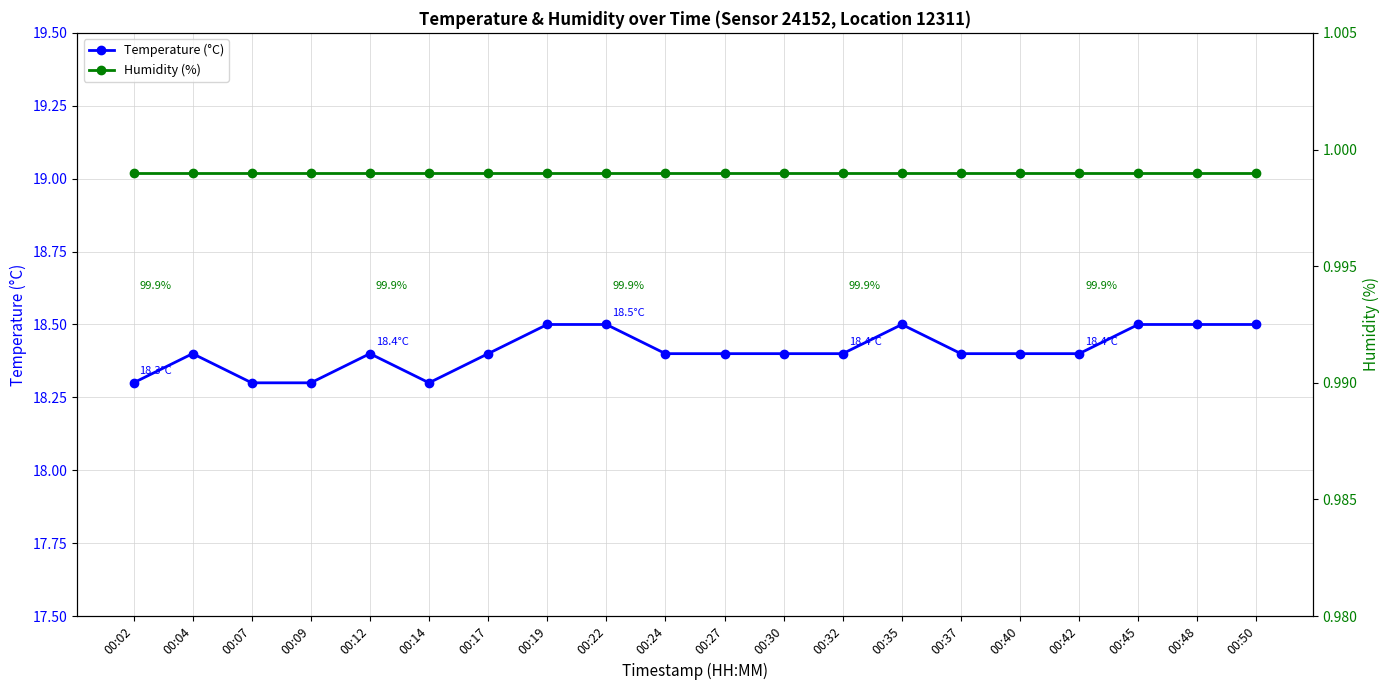

Reading left to right, extract all data points from this chart.

Temperature (°C): 18.3	18.4	18.3	18.3	18.4	18.3	18.4	18.5	18.5	18.4	18.4	18.4	18.4	18.5	18.4	18.4	18.4	18.5	18.5	18.5
Humidity (%): 1.0	1.0	1.0	1.0	1.0	1.0	1.0	1.0	1.0	1.0	1.0	1.0	1.0	1.0	1.0	1.0	1.0	1.0	1.0	1.0